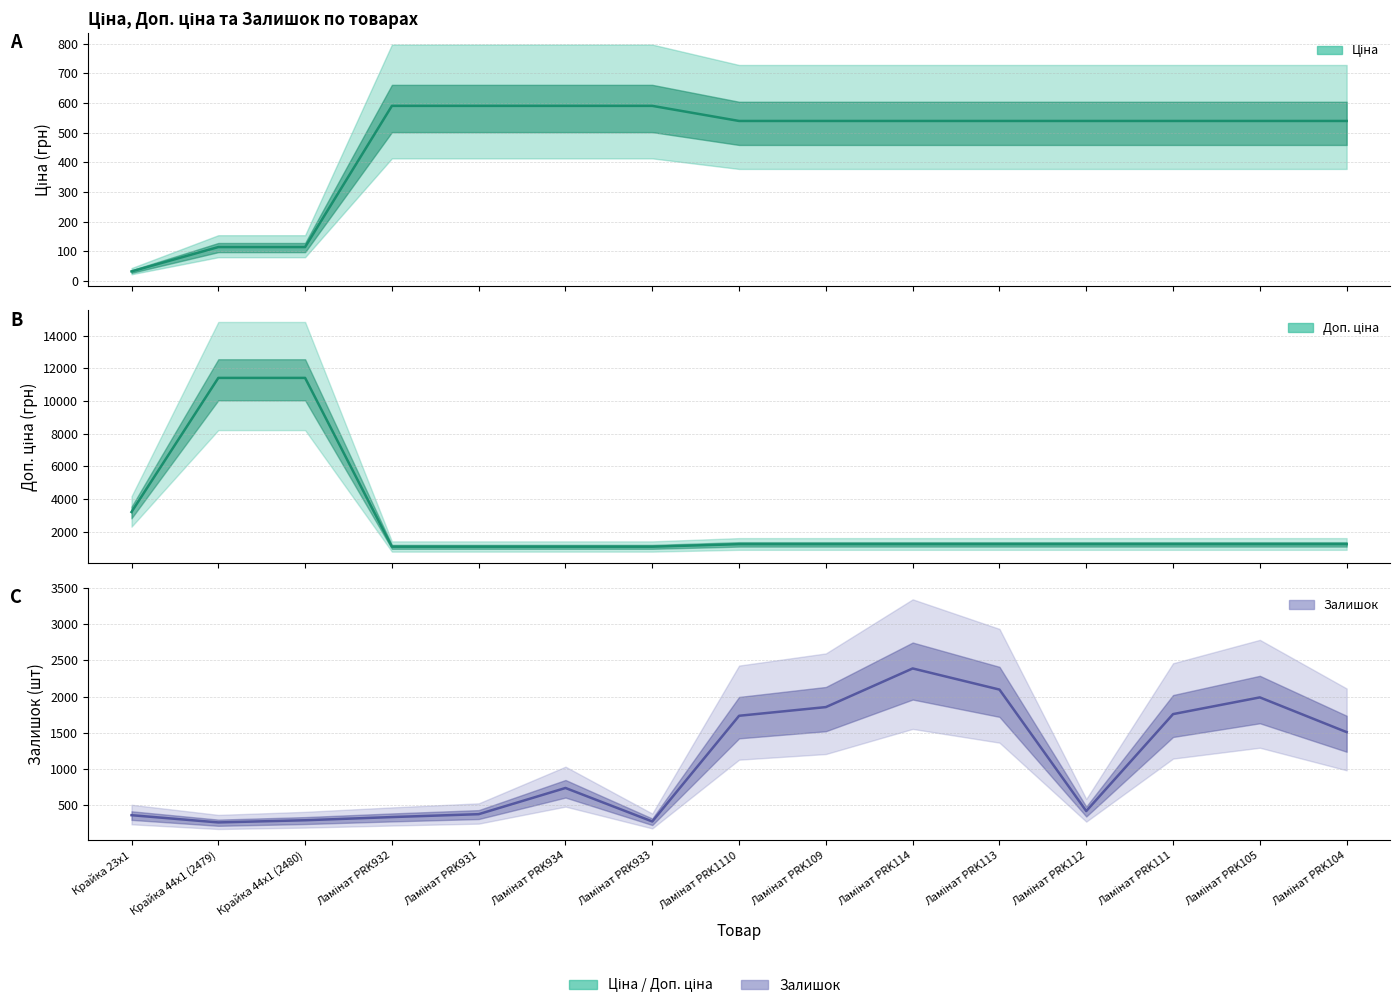

Reading left to right, list all the values displayed in this chart.

Ціна: 32.0	114.1	114.1	589.9	589.9	589.9	589.9	539.0	539.0	539.0	539.0	539.0	539.0	539.0	539.0
Доп. ціна: 3205.0	11410.0	11410.0	1081.7	1081.7	1081.7	1081.7	1235.4	1235.4	1235.4	1235.4	1235.4	1235.4	1235.4	1235.4
Залишок: 360.0	260.0	290.0	334.0	374.0	736.0	273.0	1734.0	1854.0	2388.0	2096.0	417.0	1757.0	1988.0	1508.0